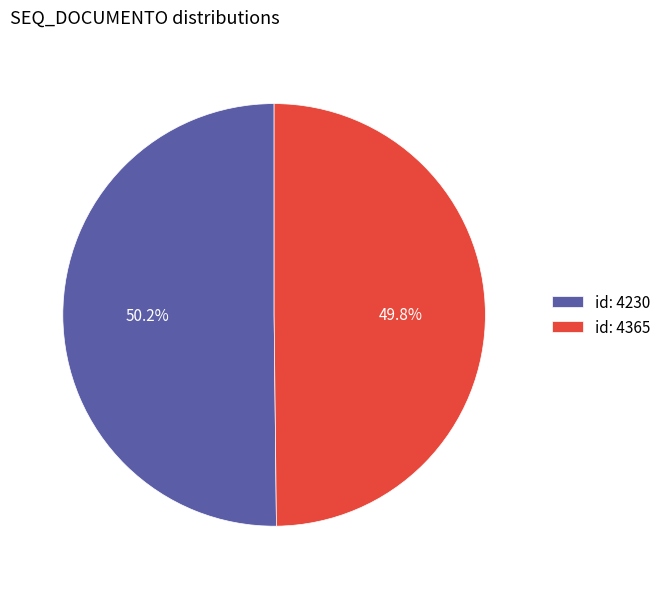

Combined, what portion of the pie is id: 4230 and id: 4365?

100.0%